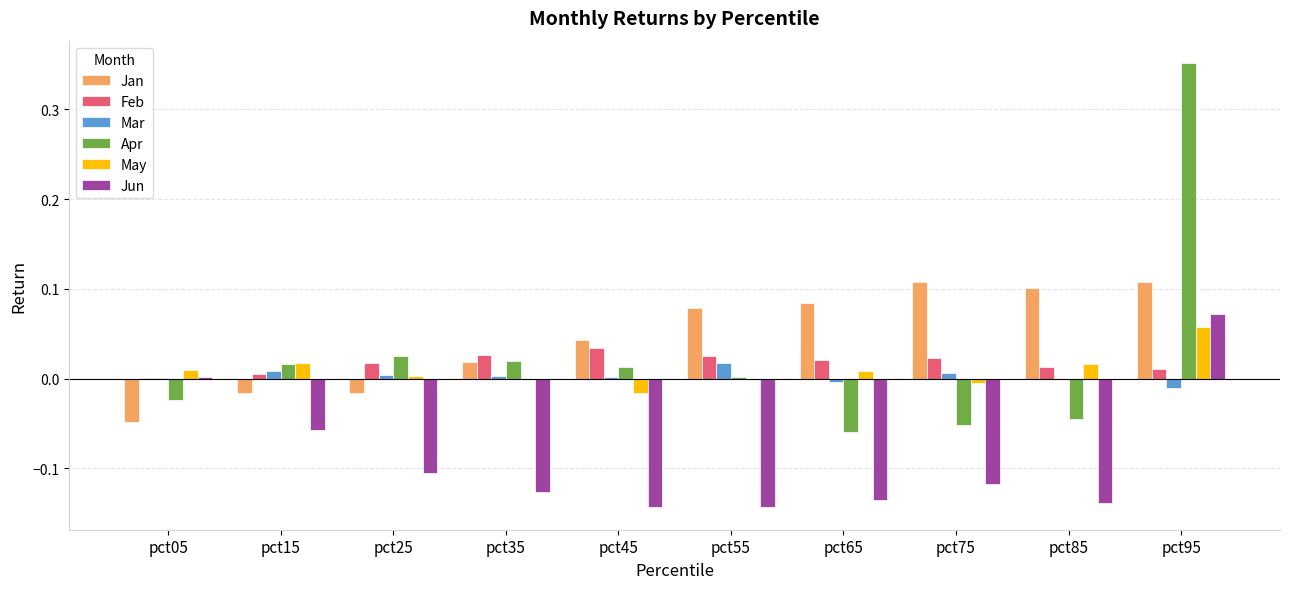

The value of Jun at pct95 is 0.0. True or false?

False